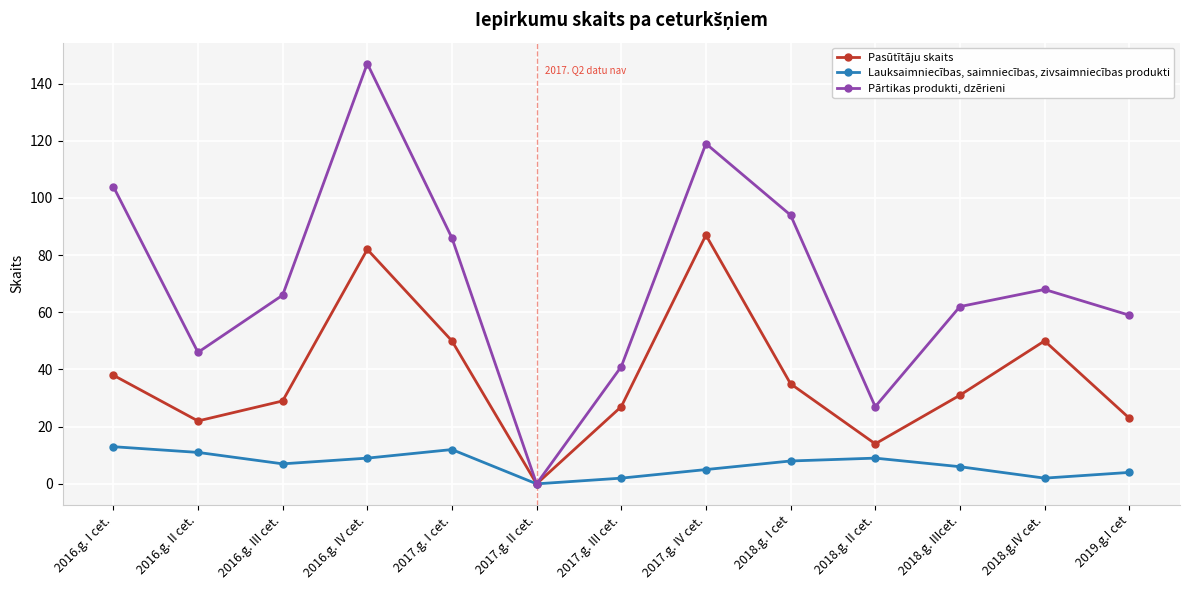

What is the label of the 4th point from the left?

2016.g. IV cet.